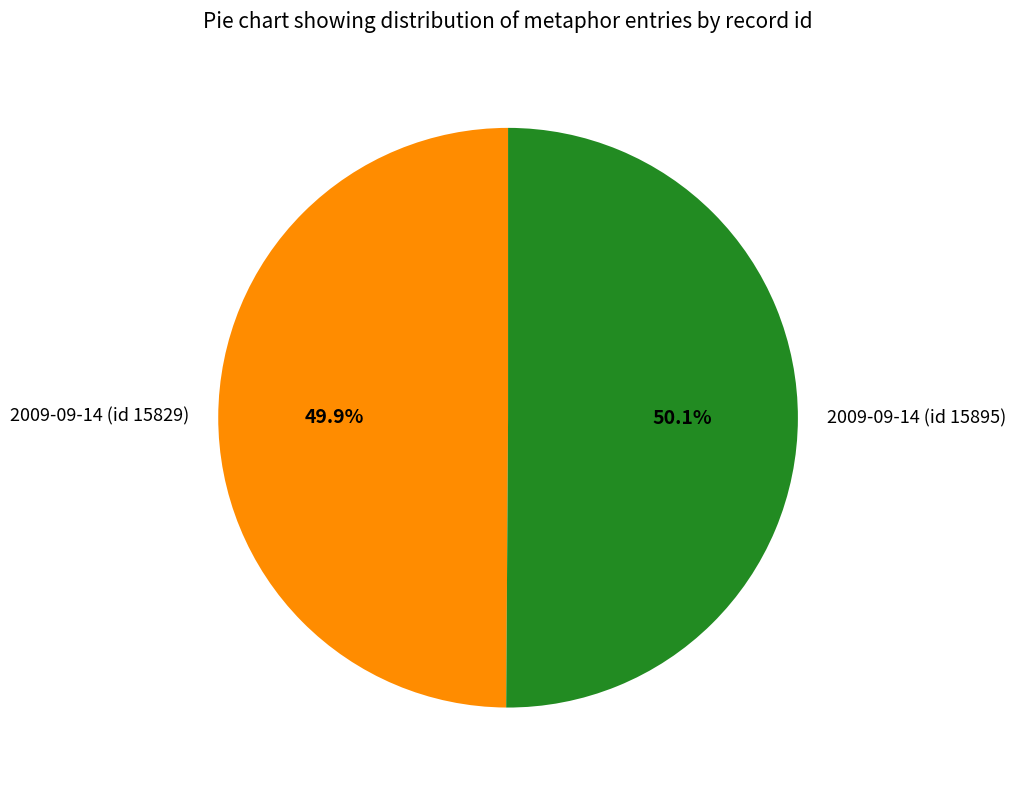

What is the ratio of the value at 2009-09-14 (id 15829) to the value at 2009-09-14 (id 15895)?

1.0